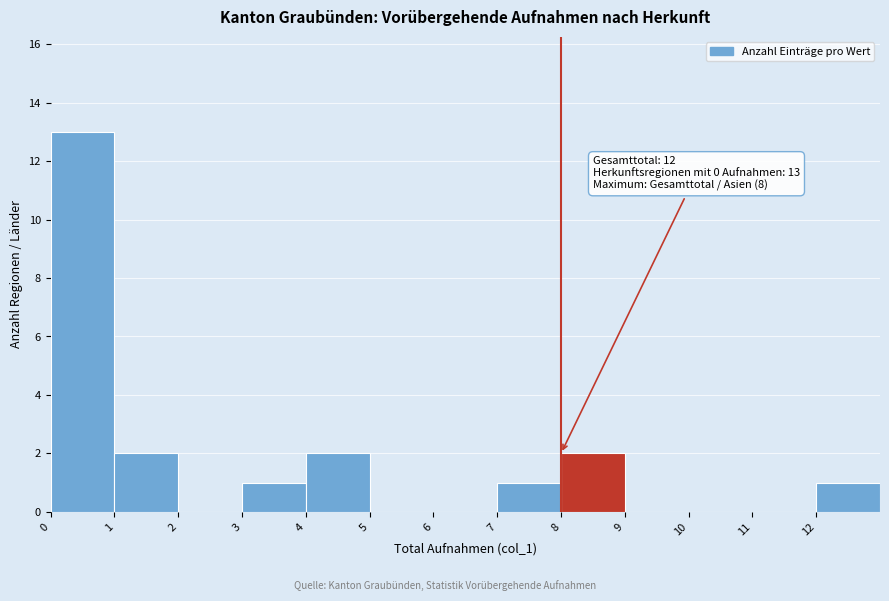

Over which range of the x-axis is the bar tallest?

0 to 1